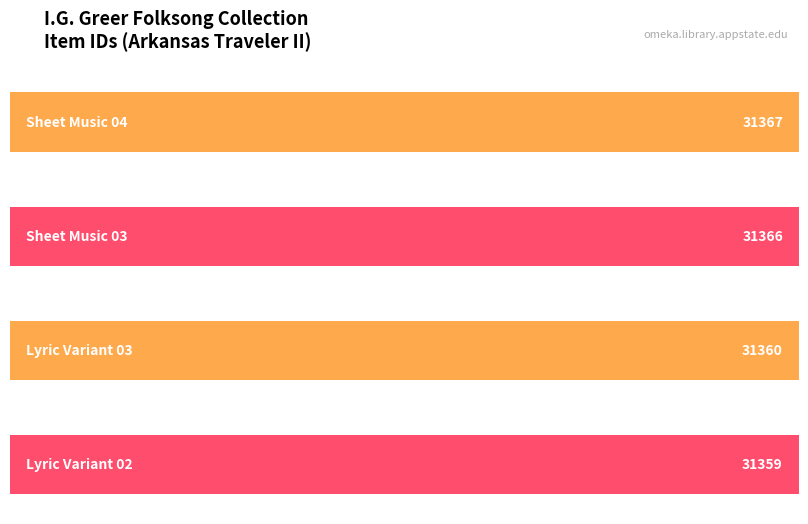

Count the values in the range 31360 to 31367.

3